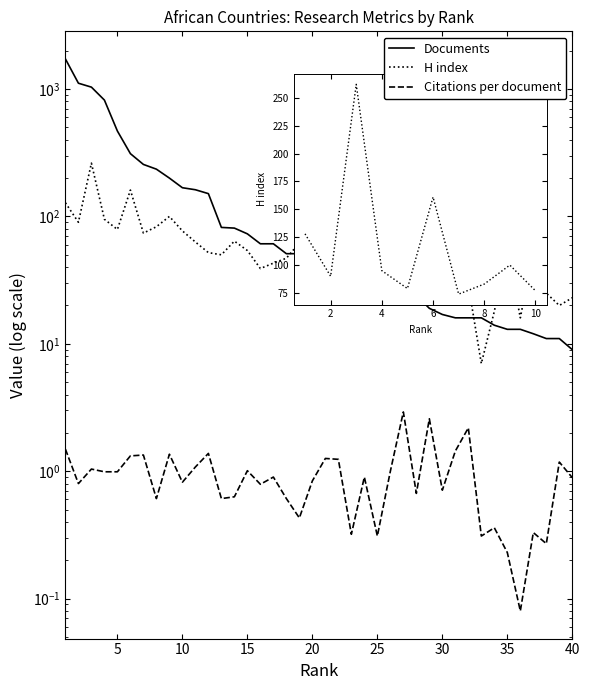

Which series changed the most between 25 and 31?

Documents